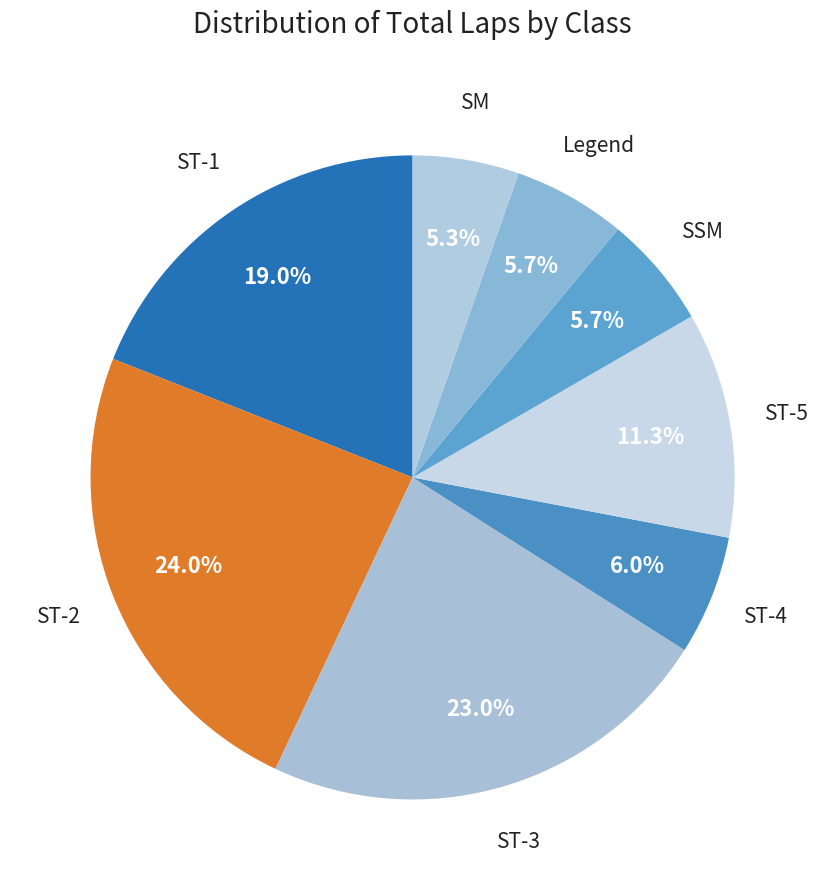

Count the number of slices in the pie.

8